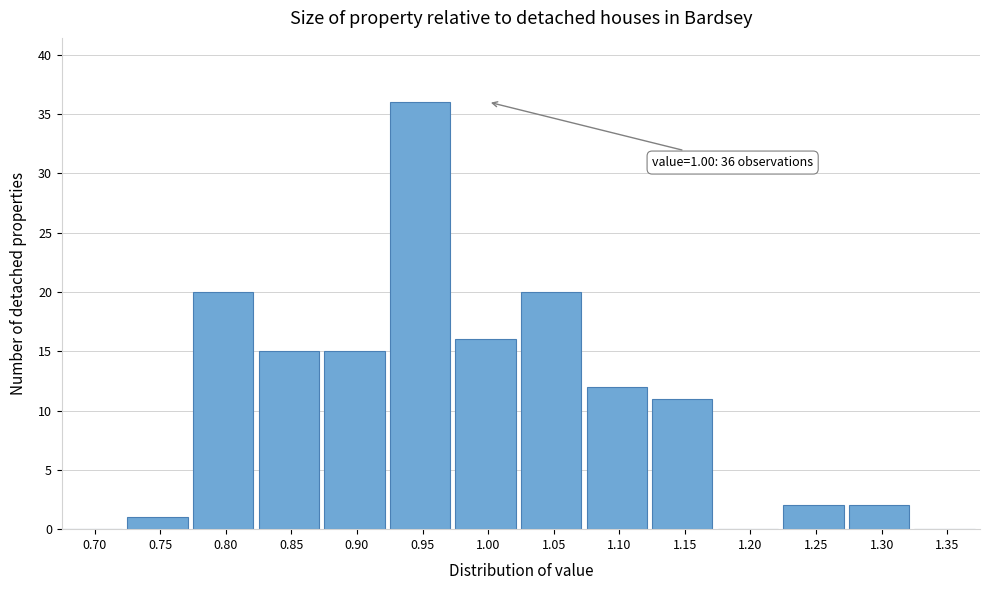

Reading left to right, what are all the values shown in this chart?

0.70=0	0.75=1	0.80=20	0.85=15	0.90=15	0.95=36	1.00=16	1.05=20	1.10=12	1.15=11	1.20=0	1.25=2	1.30=2	1.35=0